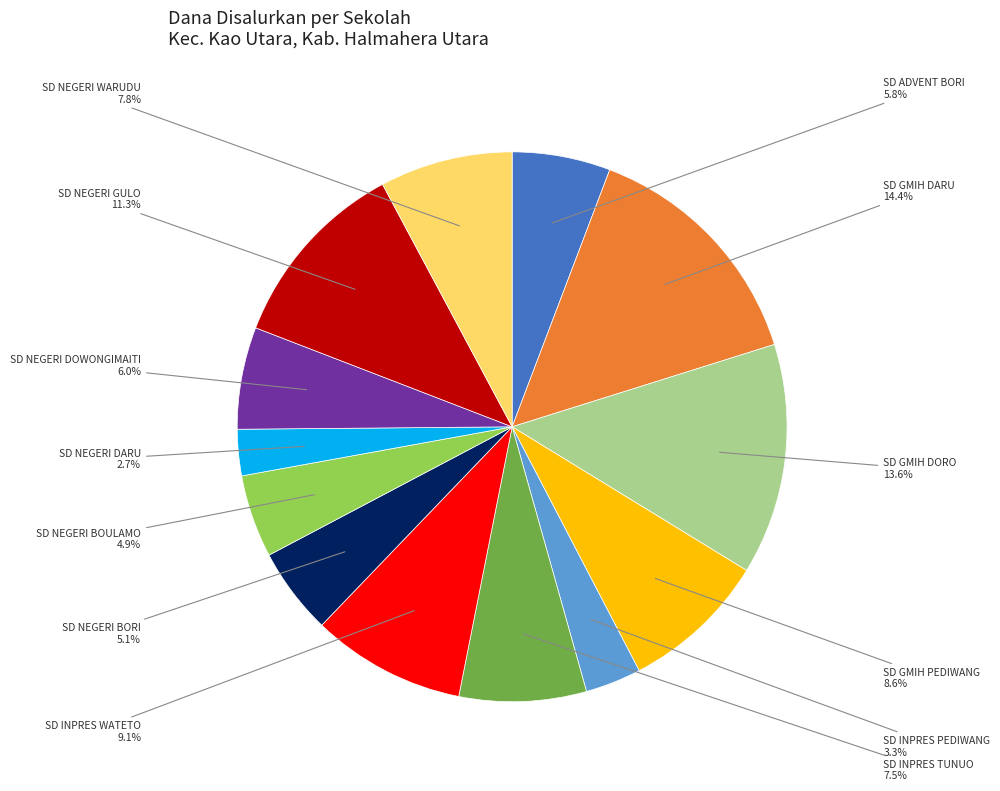

Does any single category account for the majority?

No